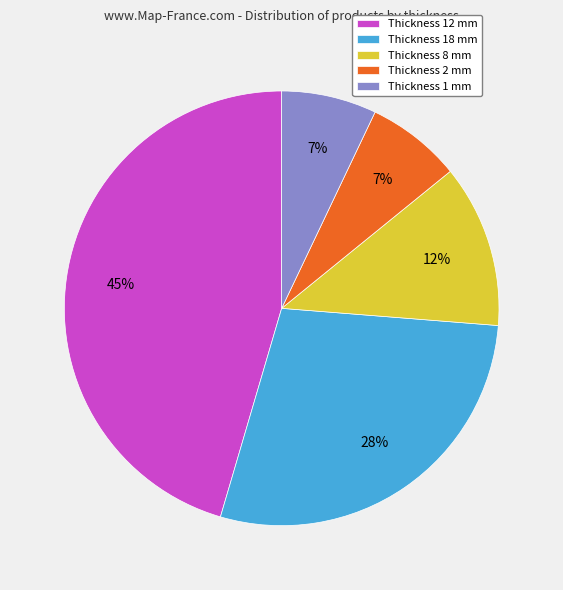

To the nearest percent, what is the difference between the largest and smallest slice percentages?

38%